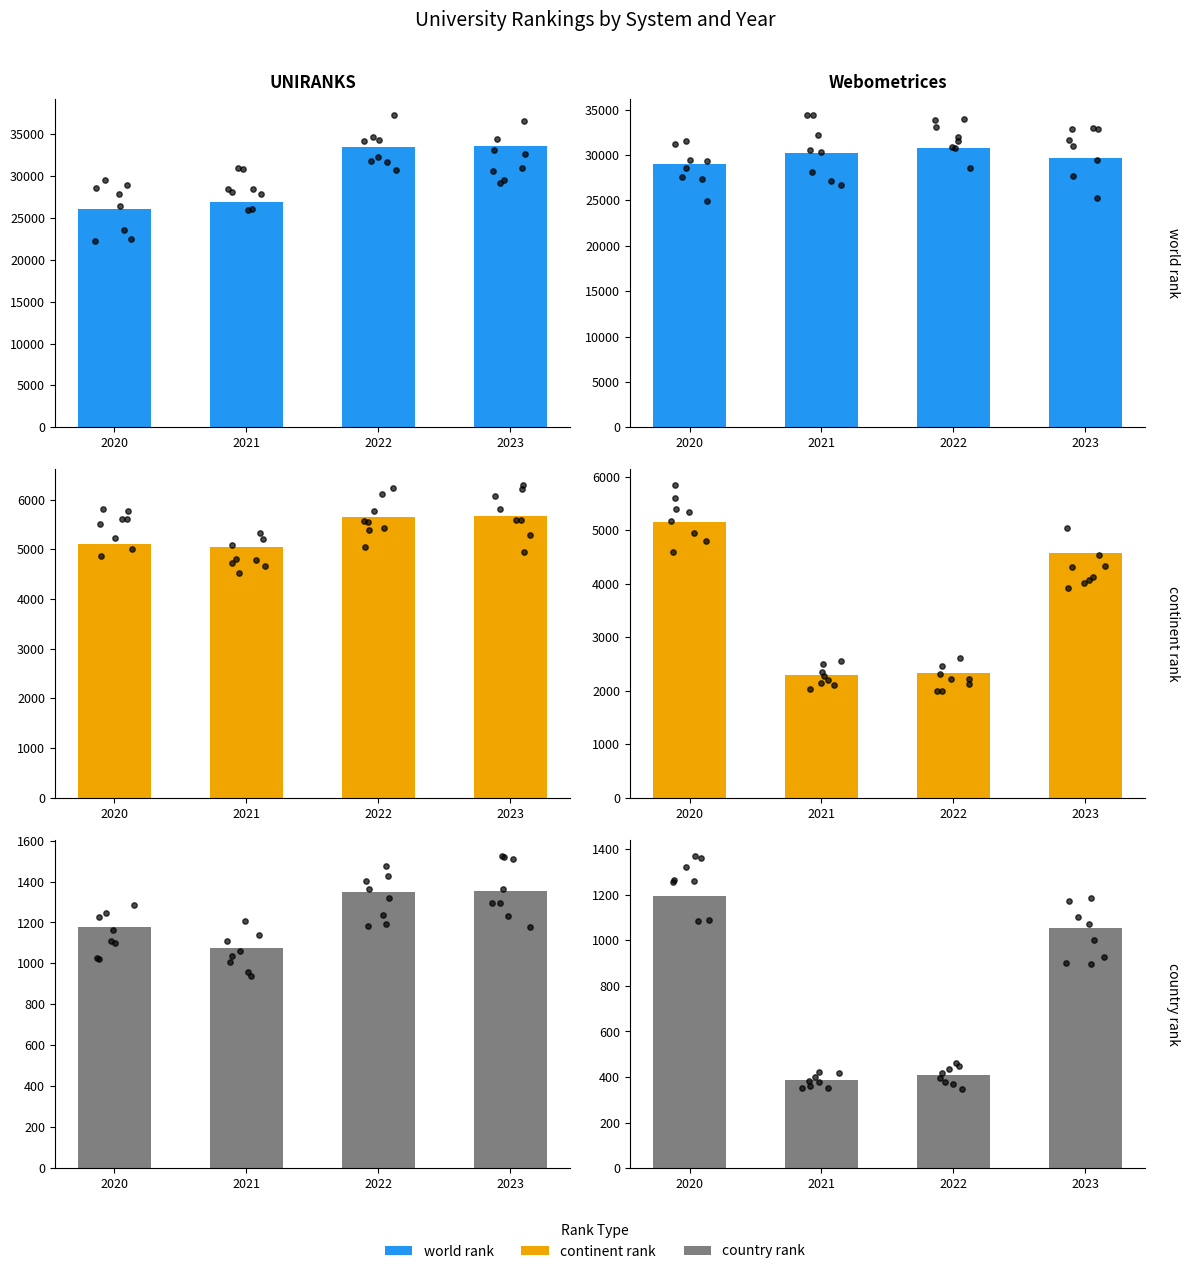

What are all the series names shown in the legend?

world rank, continent rank, country rank